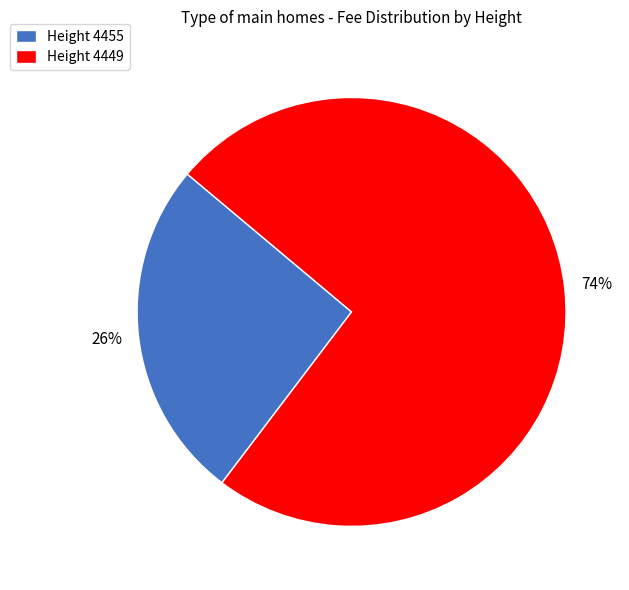

To the nearest percent, what percentage of the pie is Height 4449?

74%